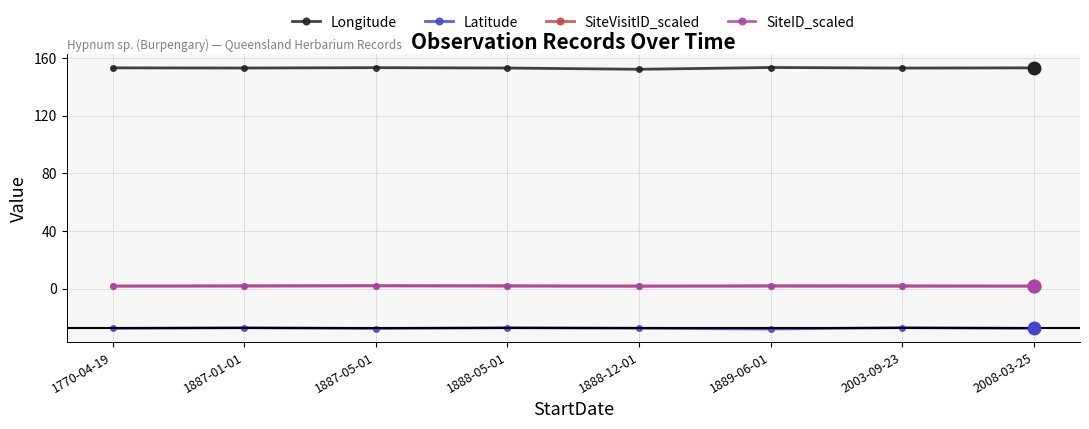

What is the greatest value displayed?

153.4